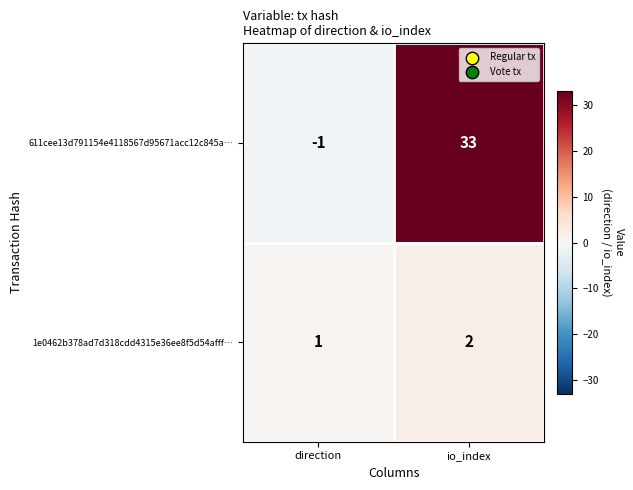

What value does the 611cee13d791154e4118567d95671acc12c845a… series have at io_index?

33